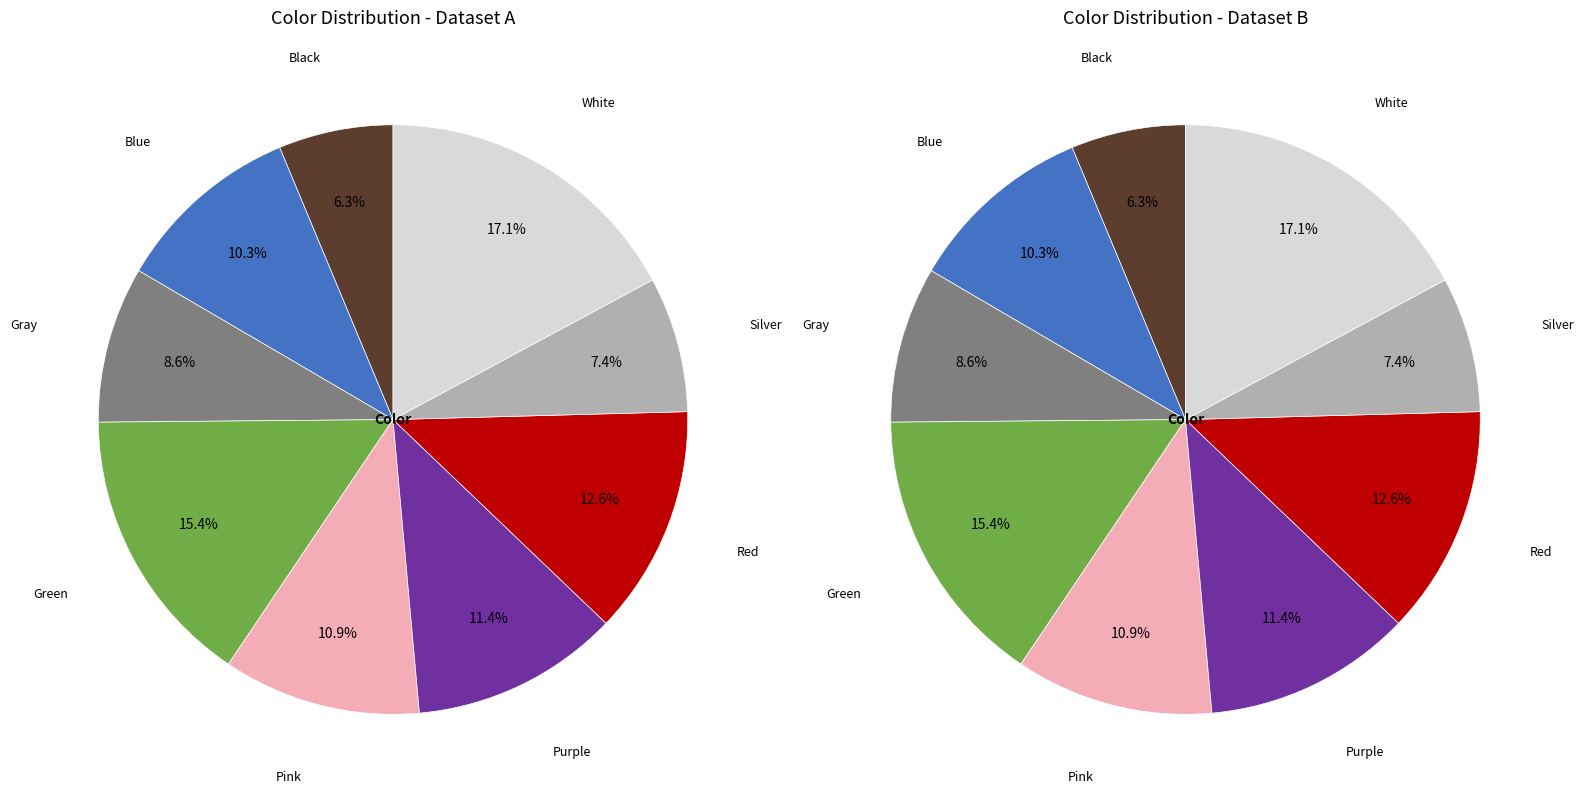

Is there any slice that represents more than half of the pie?

No